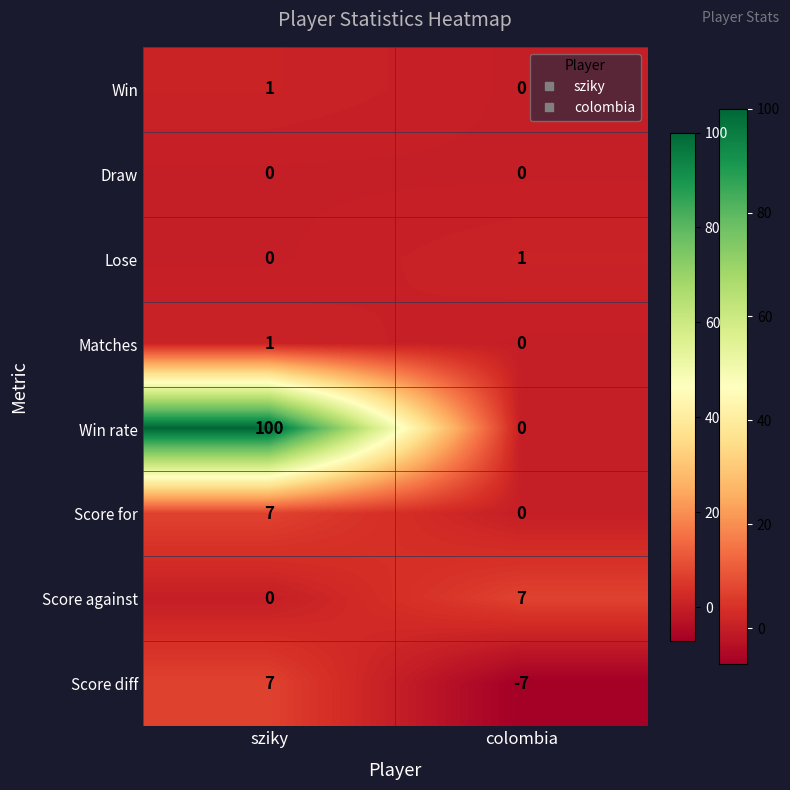

Which label corresponds to the largest value in the chart?

sziky